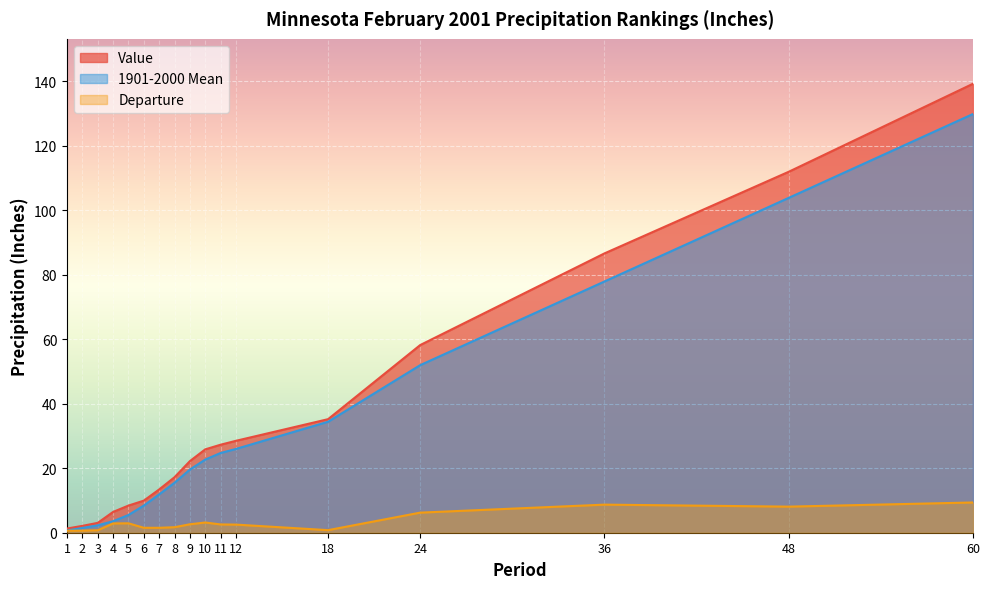

Which series has the largest total across all categories?

Value